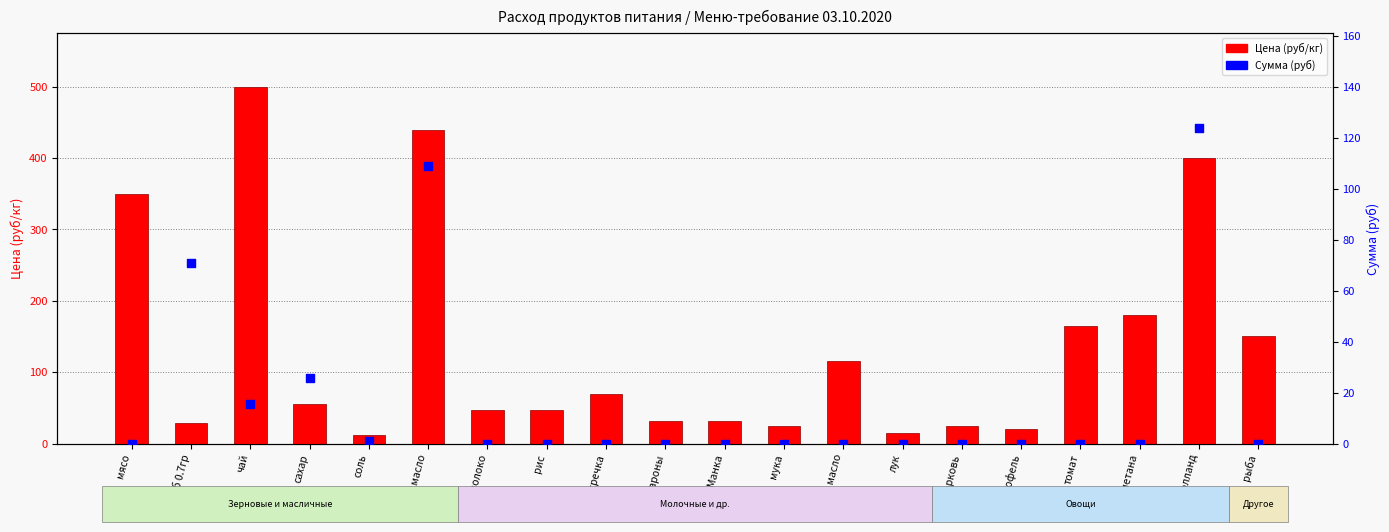

At which category is the sum across all series the highest?

слив масло